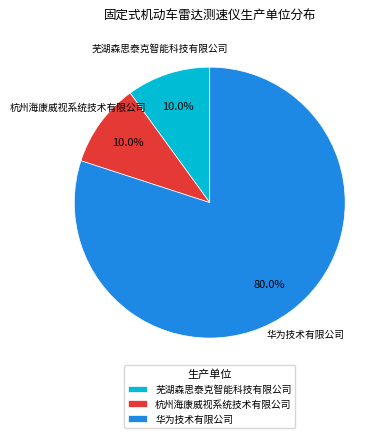

What portion of the pie excludes 芜湖森思泰克智能科技有限公司?

90.0%